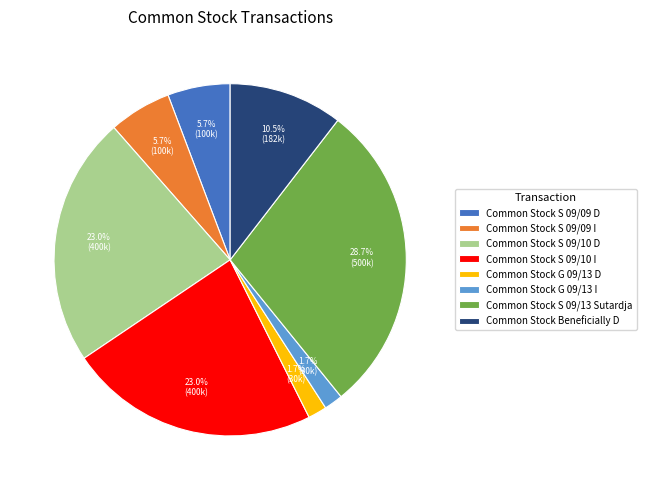

What is the largest slice in the pie chart?

Common Stock S 09/13 Sutardja